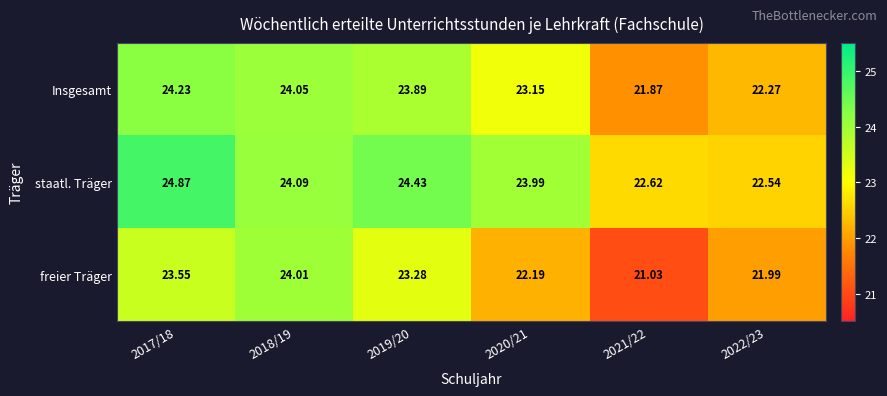

What is the maximum value shown in the chart?

24.9